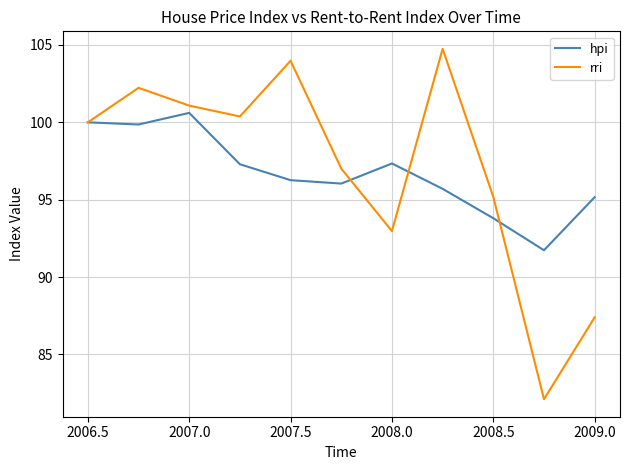

Which series has the largest range (max minus min)?

rri